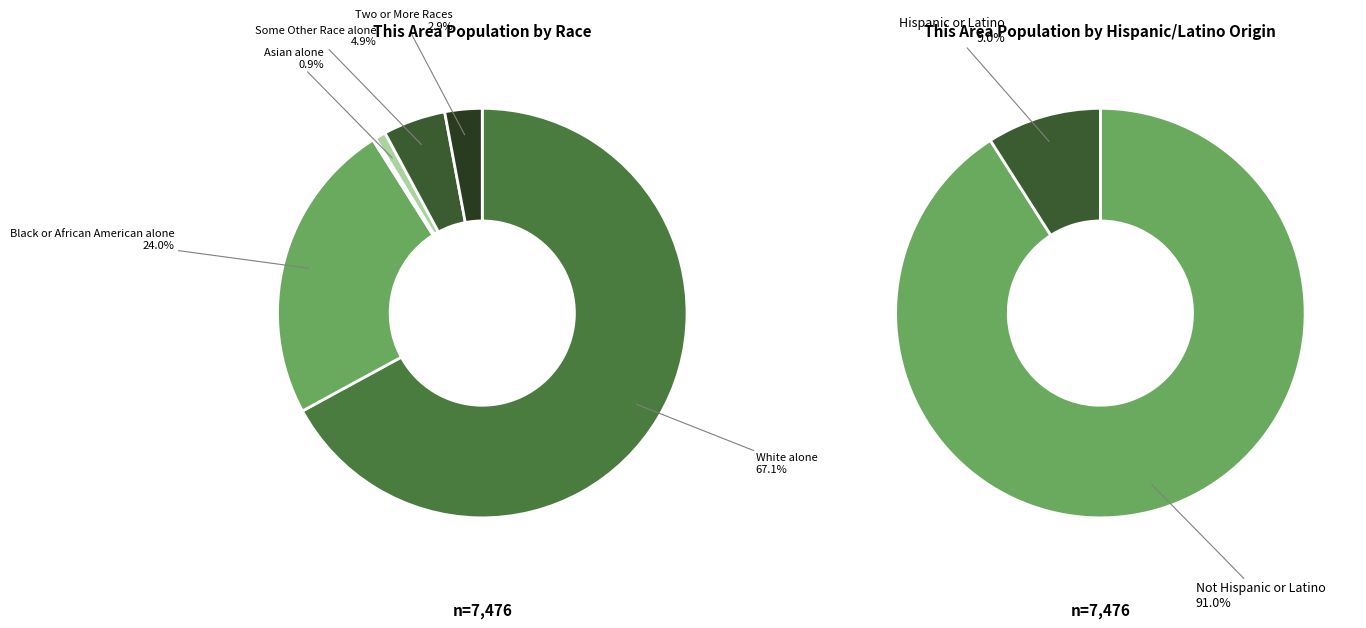

To the nearest percent, what percentage of the pie is Some Other Race alone?

5%